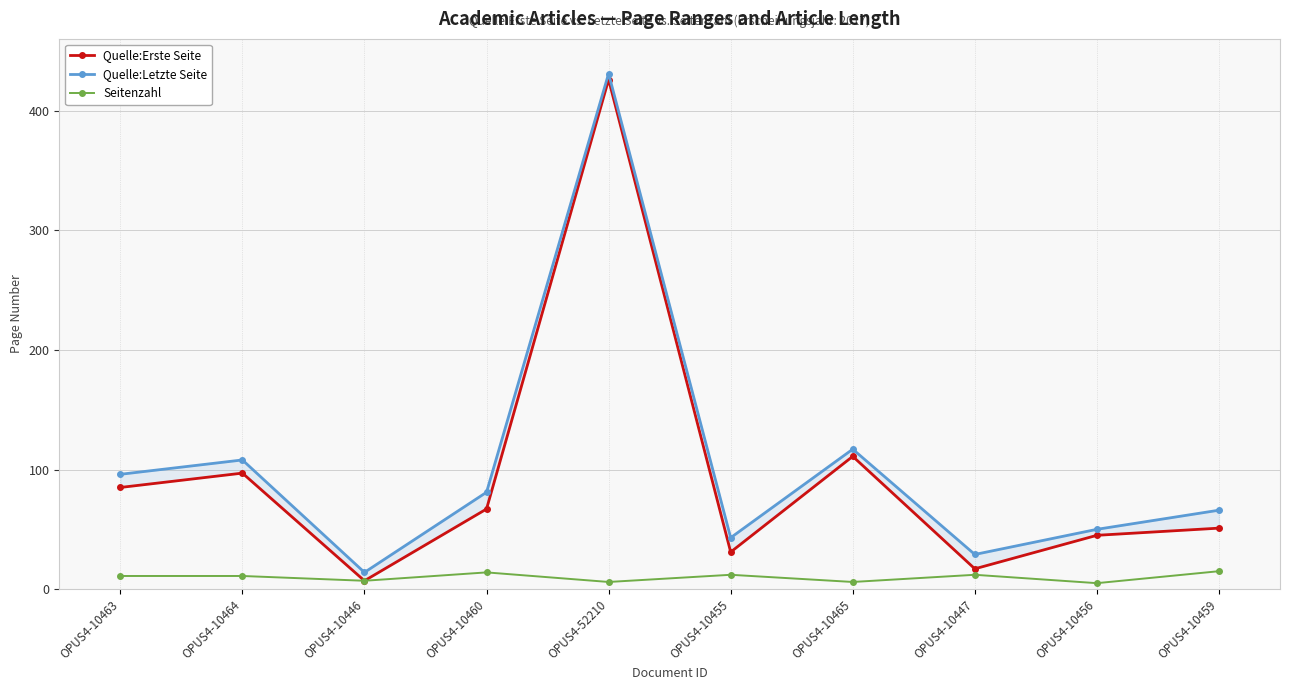

Is it true that Quelle:Letzte Seite equals 69 at OPUS4-10456?

False